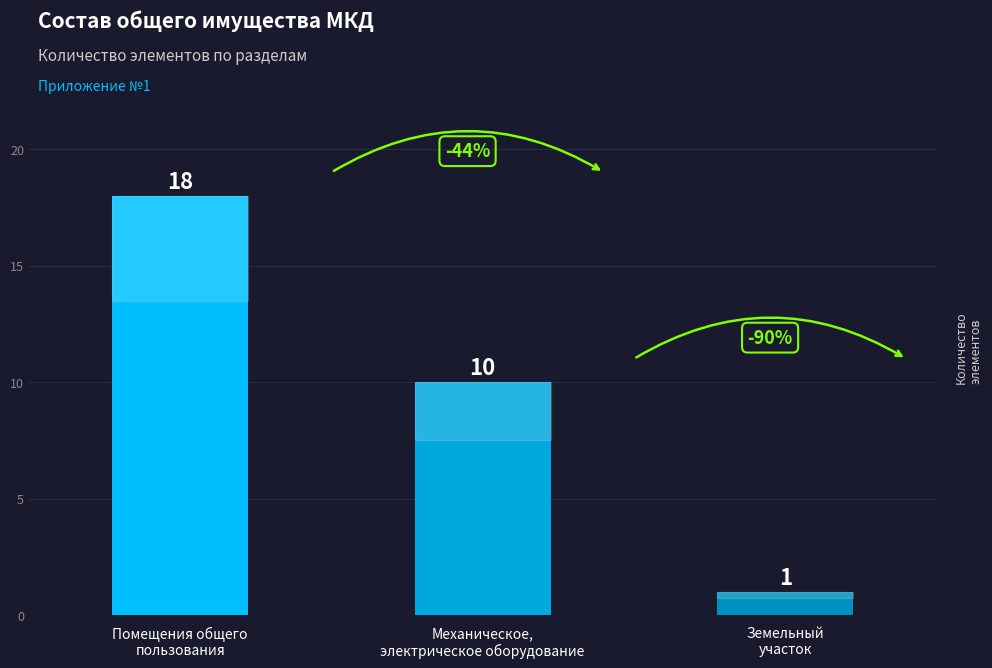

Are the bars horizontal?

No